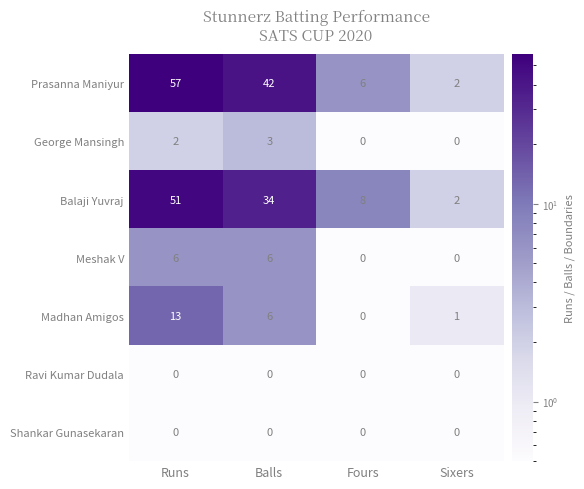

Read the Balaji Yuvraj value at Runs.

51